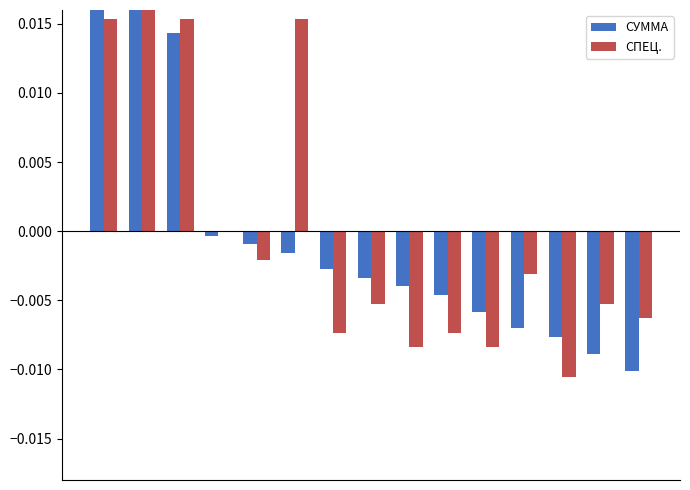

Is the value of СУММА at 11 greater than the value of СПЕЦ. at 4?

No